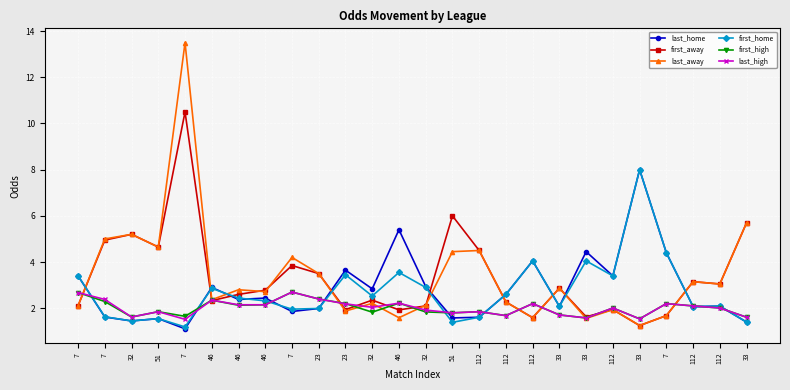

What is the sum of all first_home values?

70.4